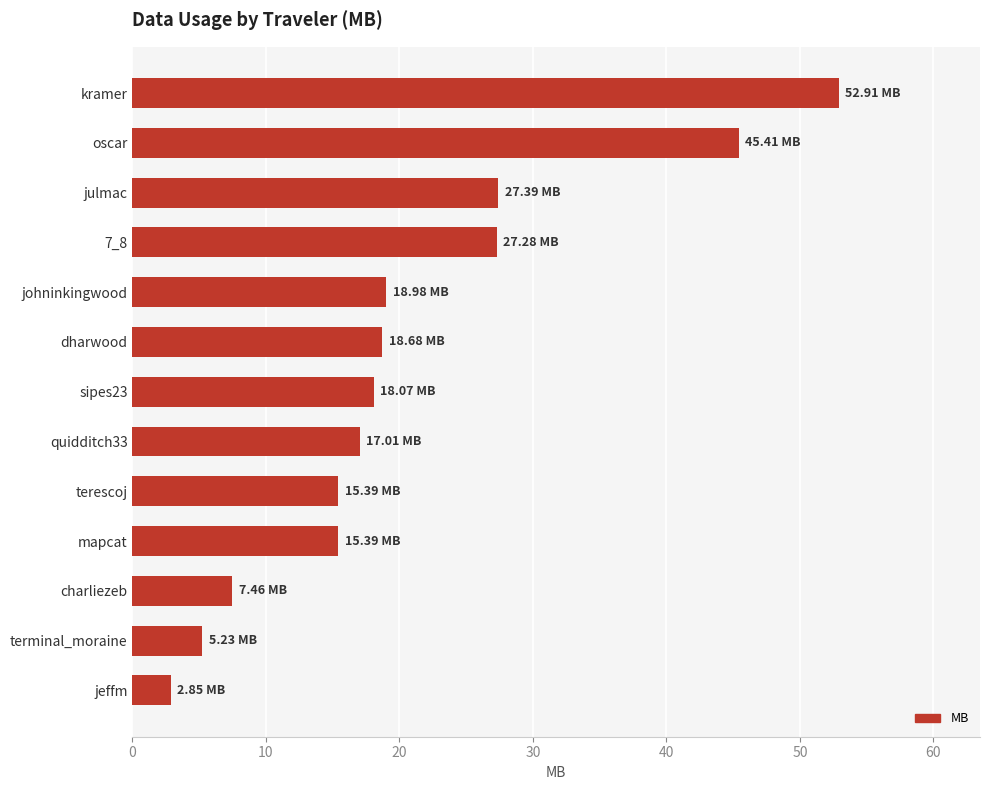

What is the maximum value shown in the chart?

52.9